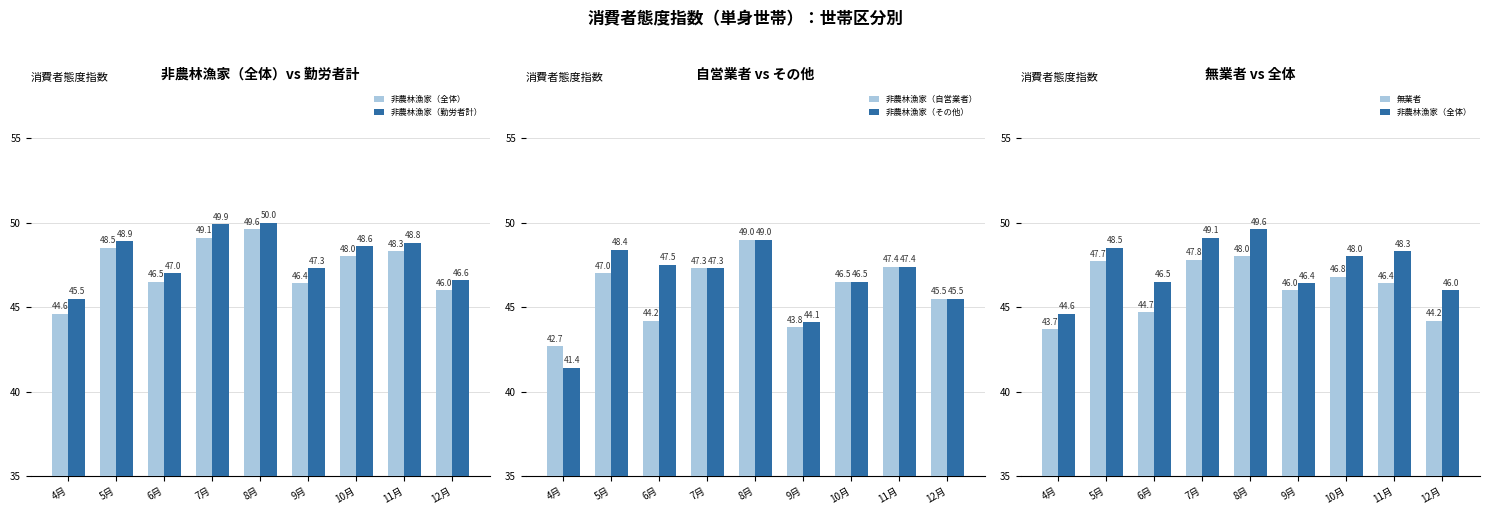

What is the lowest value of the 無業者 series?

43.7